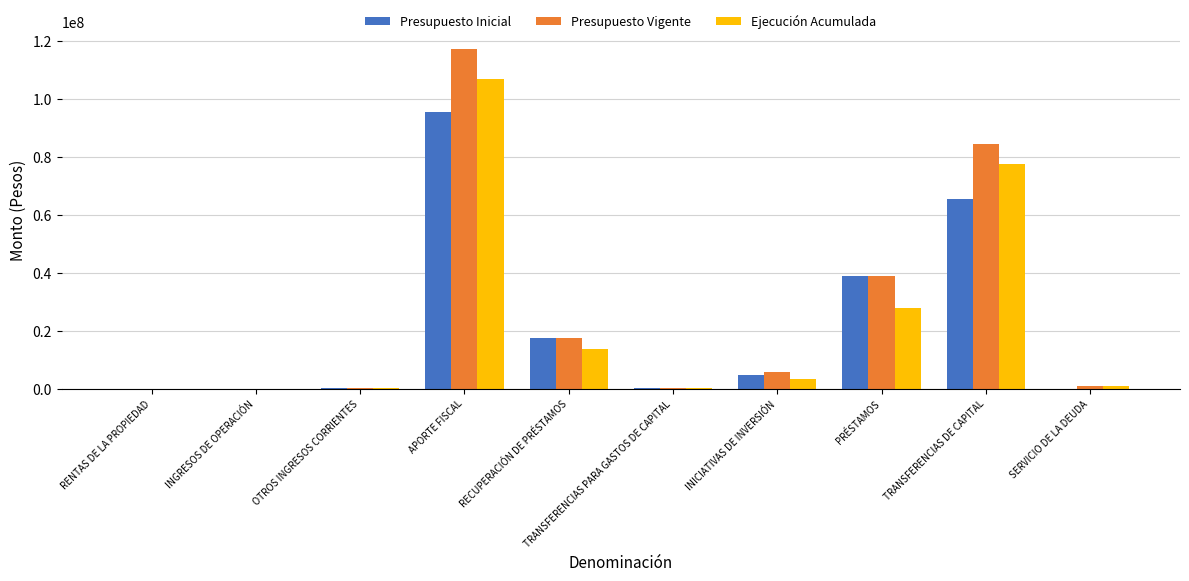

How many categories are shown in the chart?

10